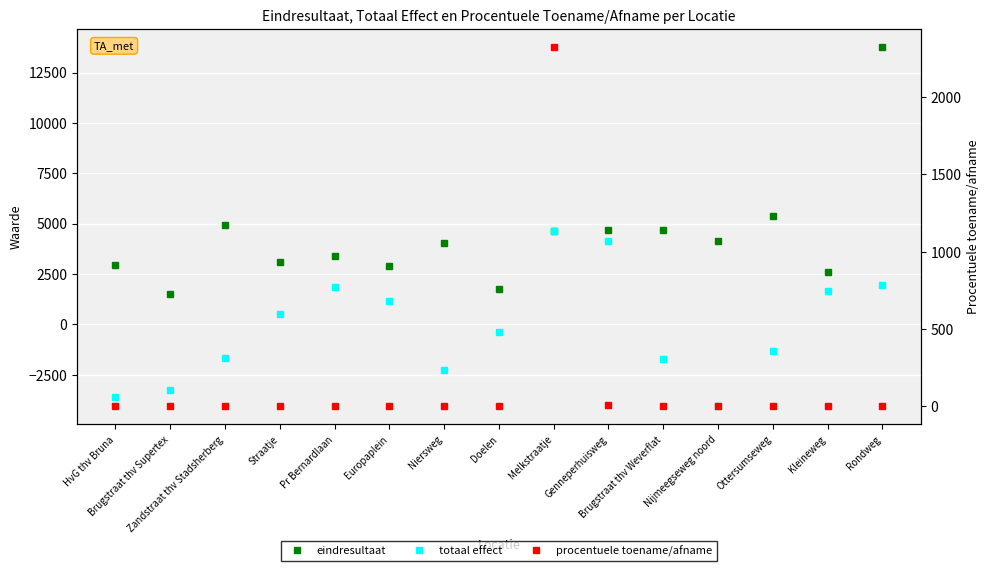

True or false: totaal effect and eindresultaat cross at least once.

False